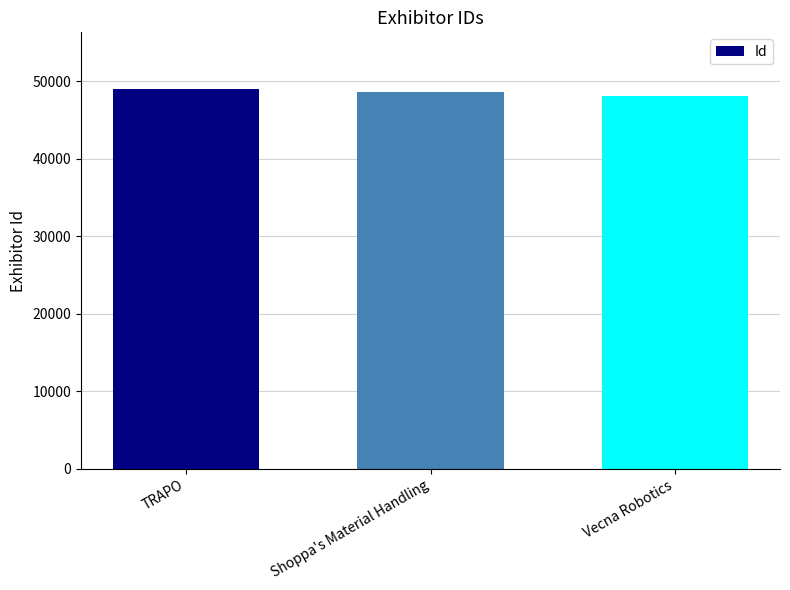

What position from the left is Vecna Robotics?

3